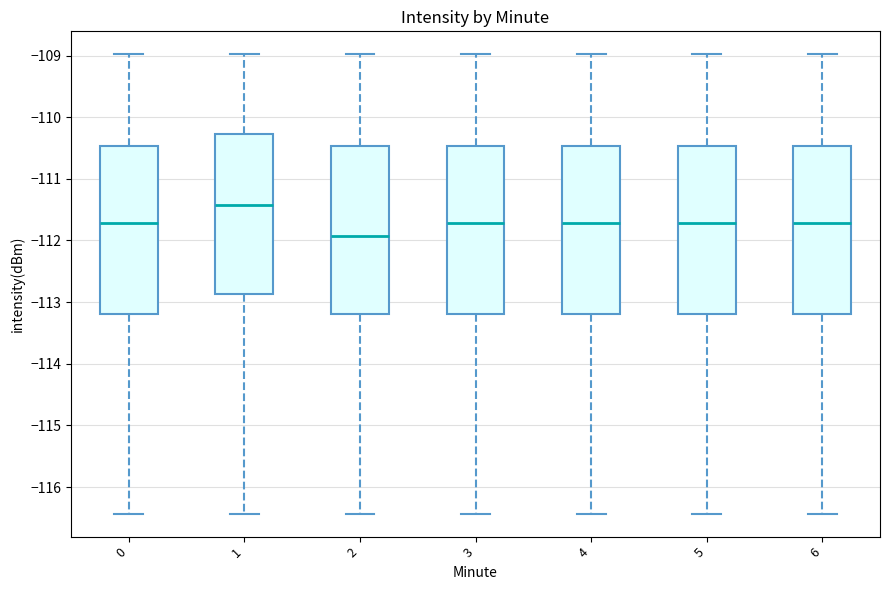

Which box's median line is the highest?

1